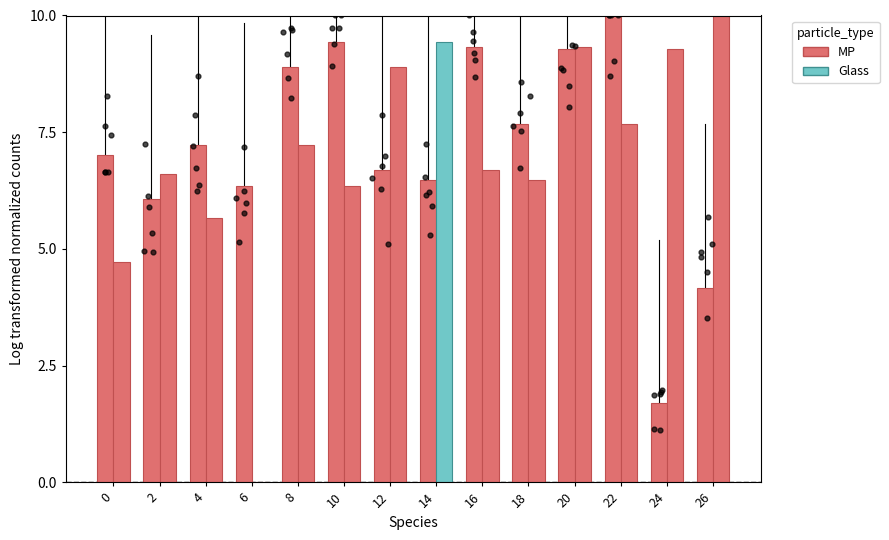

Which series has the largest Y range (max minus min)?

Glass